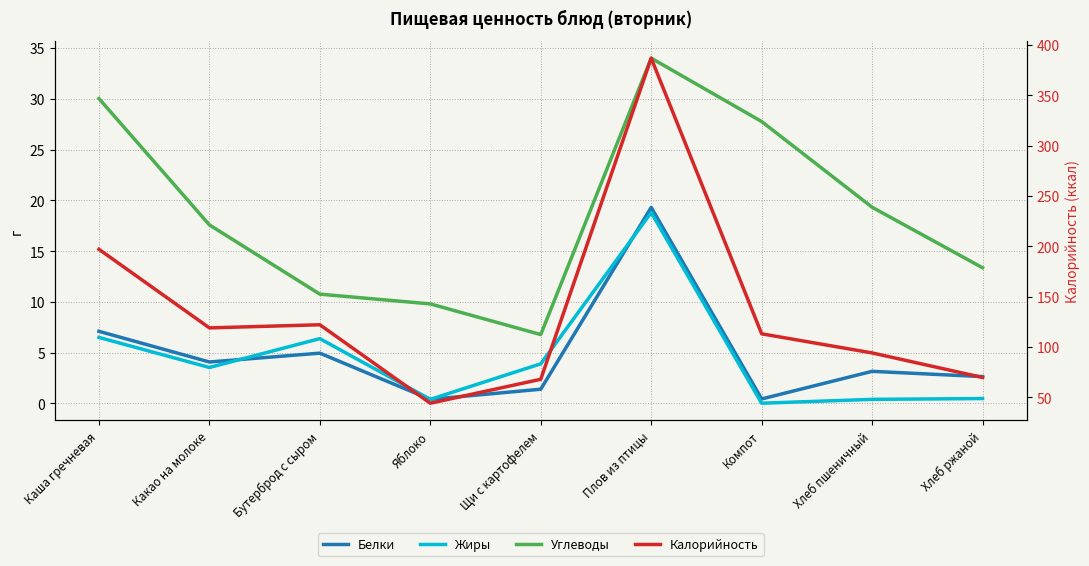

Reading left to right, list all the values displayed in this chart.

Белки: Каша гречневая=7.1	Какао на молоке=4.1	Бутерброд с сыром=5.0	Яблоко=0.4	Щи с картофелем=1.4	Плов из птицы=19.3	Компот=0.4	Хлеб пшеничный=3.2	Хлеб ржаной=2.6
Жиры: Каша гречневая=6.5	Какао на молоке=3.5	Бутерброд с сыром=6.4	Яблоко=0.4	Щи с картофелем=3.9	Плов из птицы=18.8	Компот=0.0	Хлеб пшеничный=0.4	Хлеб ржаной=0.5
Углеводы: Каша гречневая=30.0	Какао на молоке=17.6	Бутерброд с сыром=10.8	Яблоко=9.8	Щи с картофелем=6.8	Плов из птицы=34.0	Компот=27.8	Хлеб пшеничный=19.3	Хлеб ржаной=13.4
Калорийность: Каша гречневая=197.0	Какао на молоке=118.9	Бутерброд с сыром=122.0	Яблоко=44.0	Щи с картофелем=67.8	Плов из птицы=387.0	Компот=113.0	Хлеб пшеничный=94.0	Хлеб ржаной=69.6